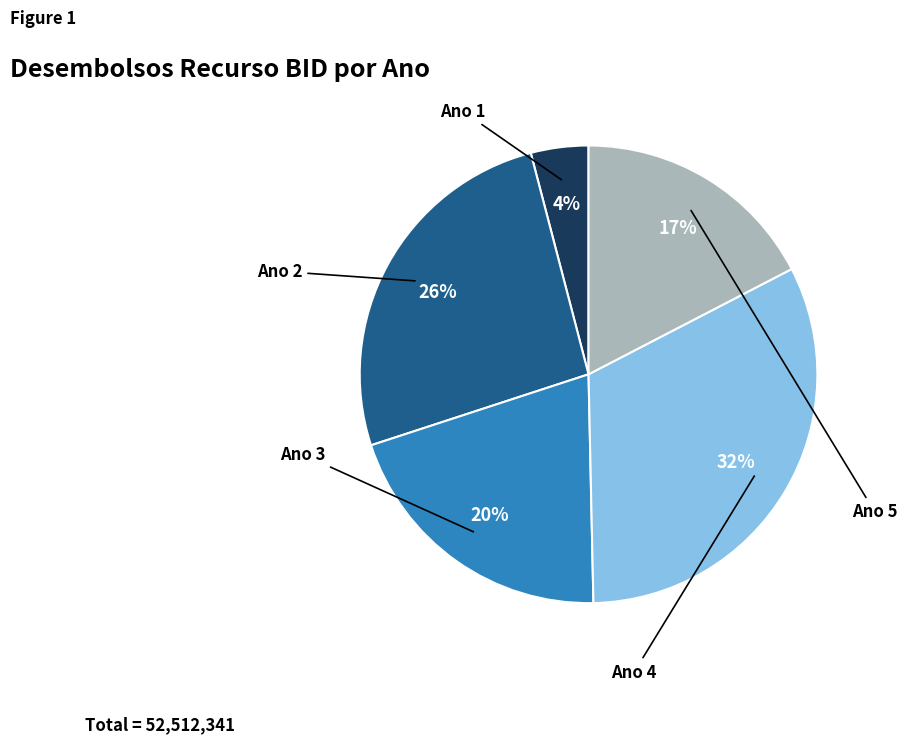

Does any single category account for the majority?

No